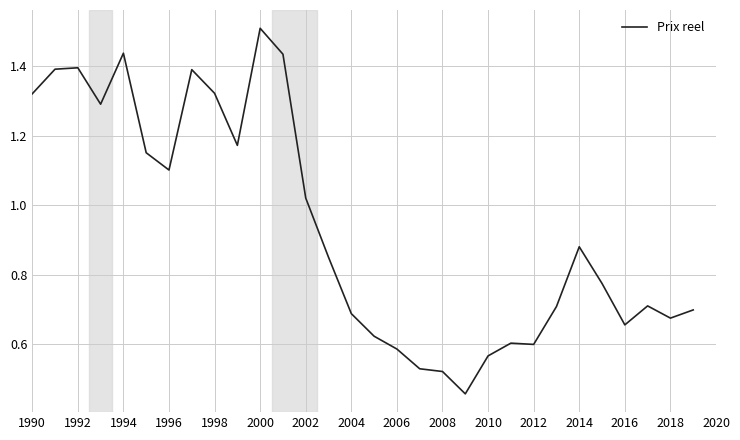

How many interior local peaks (higher than both neighbors) does the data have?

7